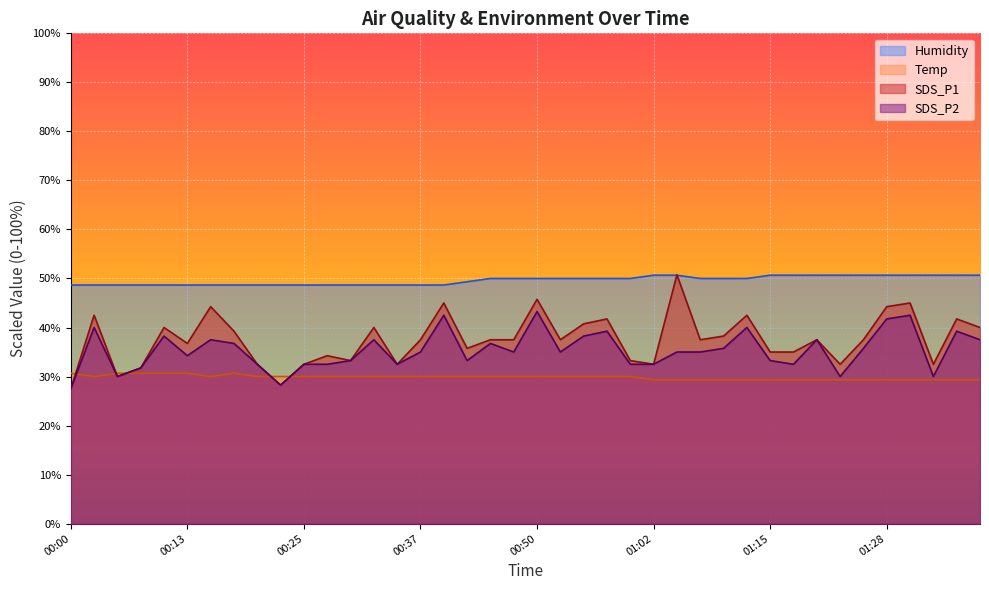

Where does the SDS_P1 series first go above 37?

00:03